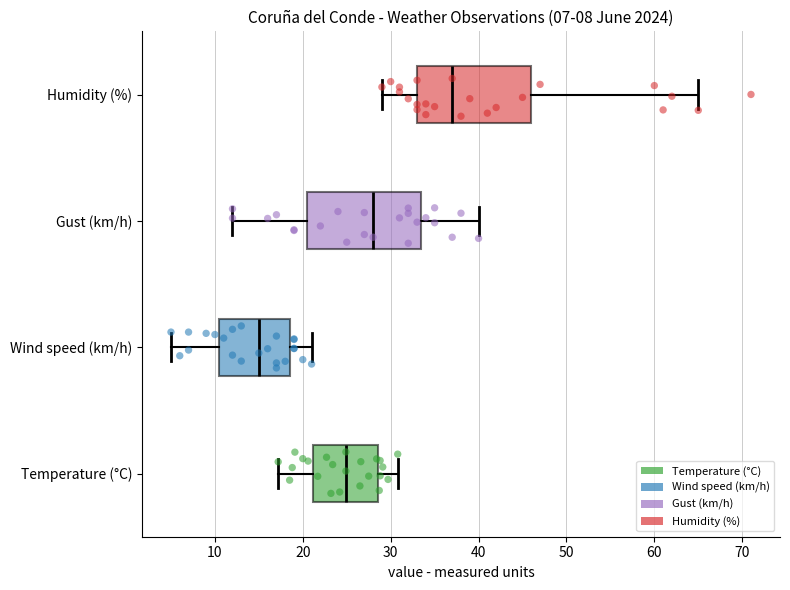

Which box's median line is the furthest to the left?

Wind speed (km/h)